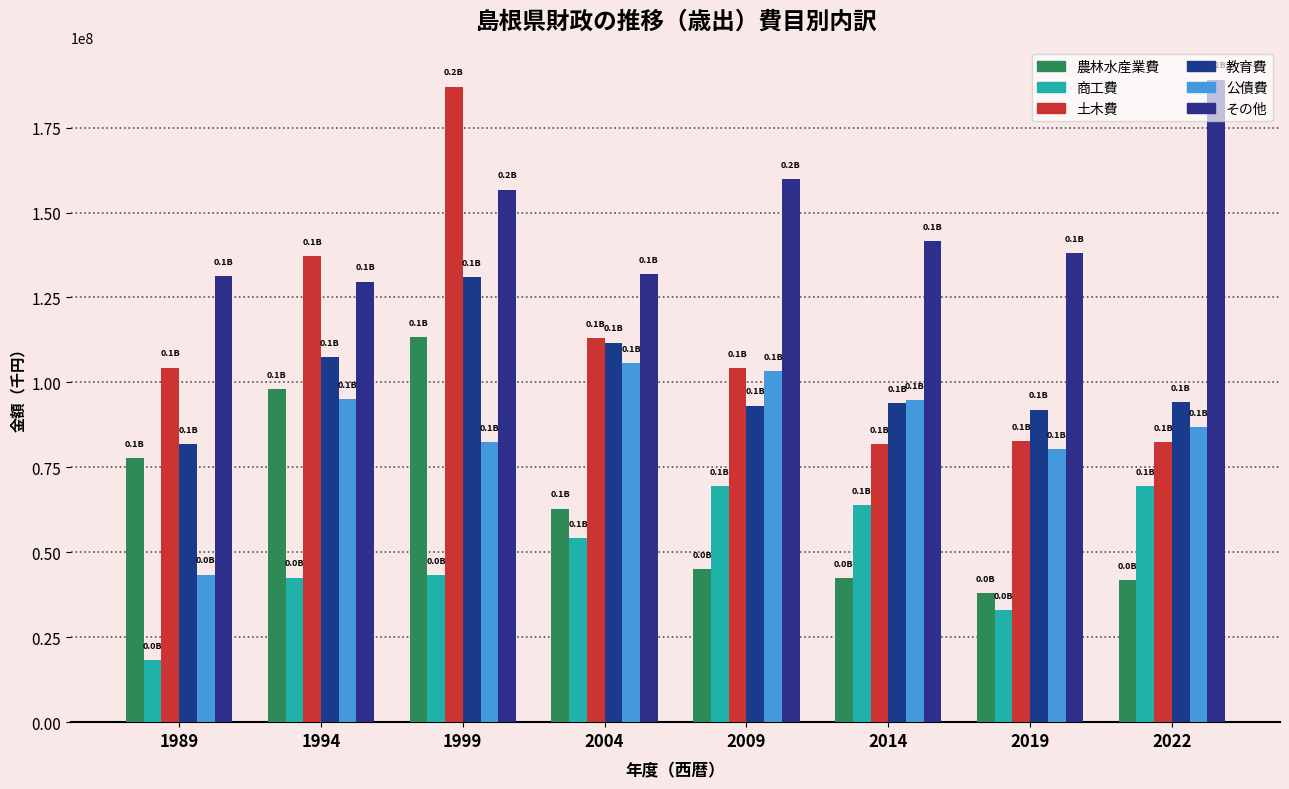

Which series changed the most between 1994 and 2009?

農林水産業費